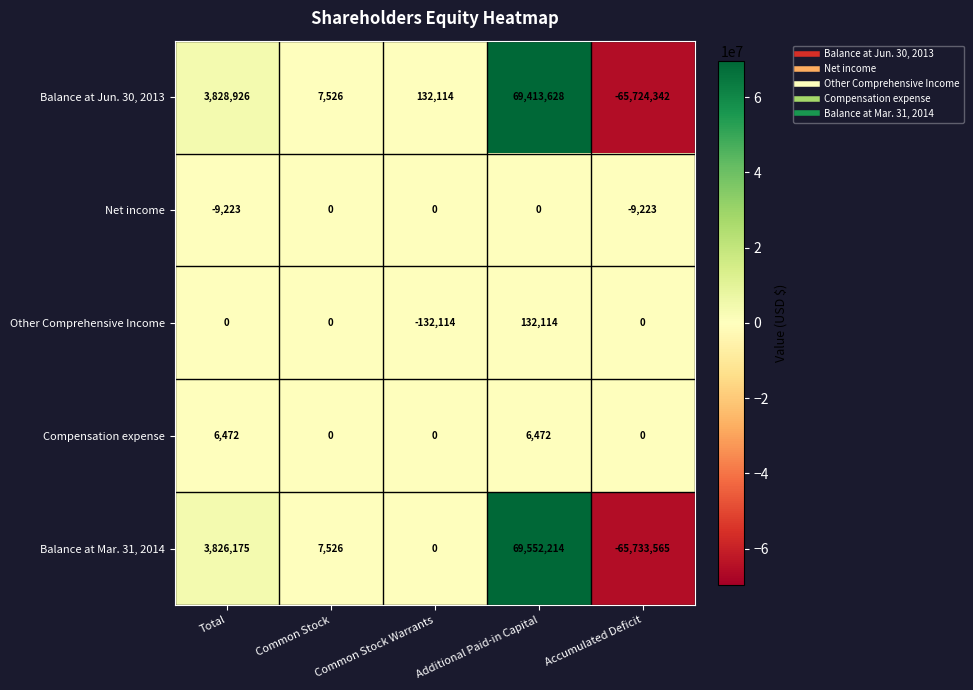

Which series has the largest range (max minus min)?

Balance at Mar. 31, 2014